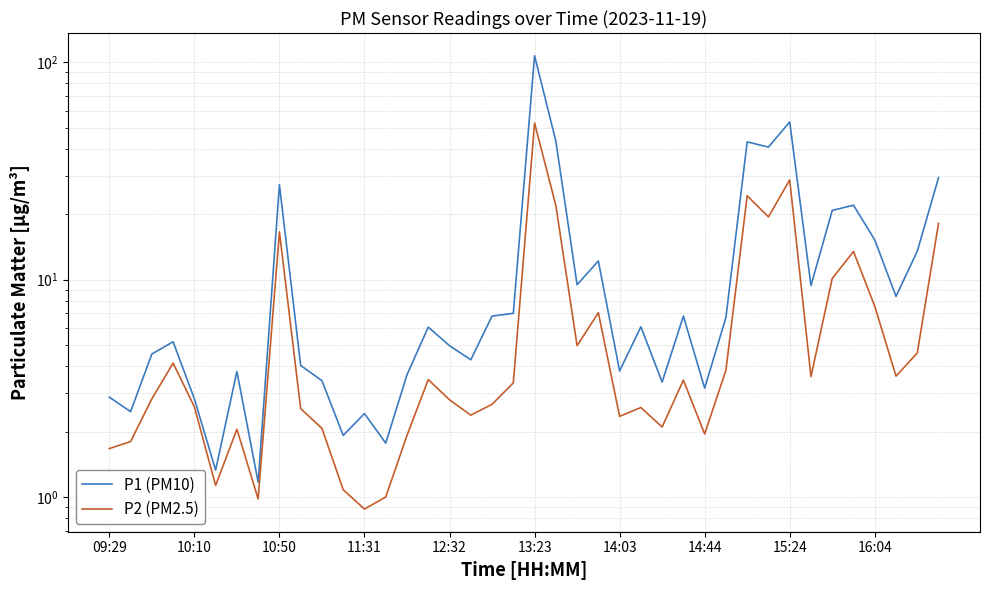

The P2 (PM2.5) series shows 5.6 at 33. True or false?

False